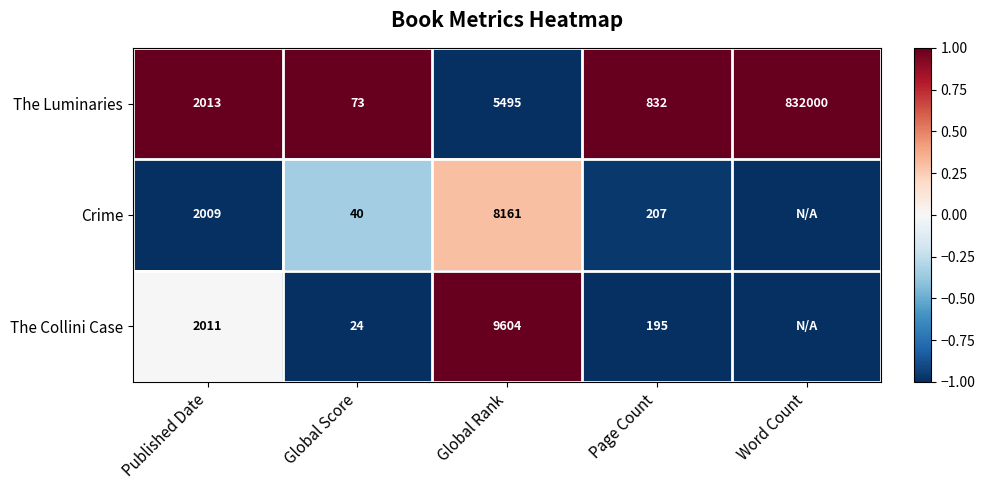

At Global Score, list the series in order from smallest to largest.

The Collini Case, Crime, The Luminaries